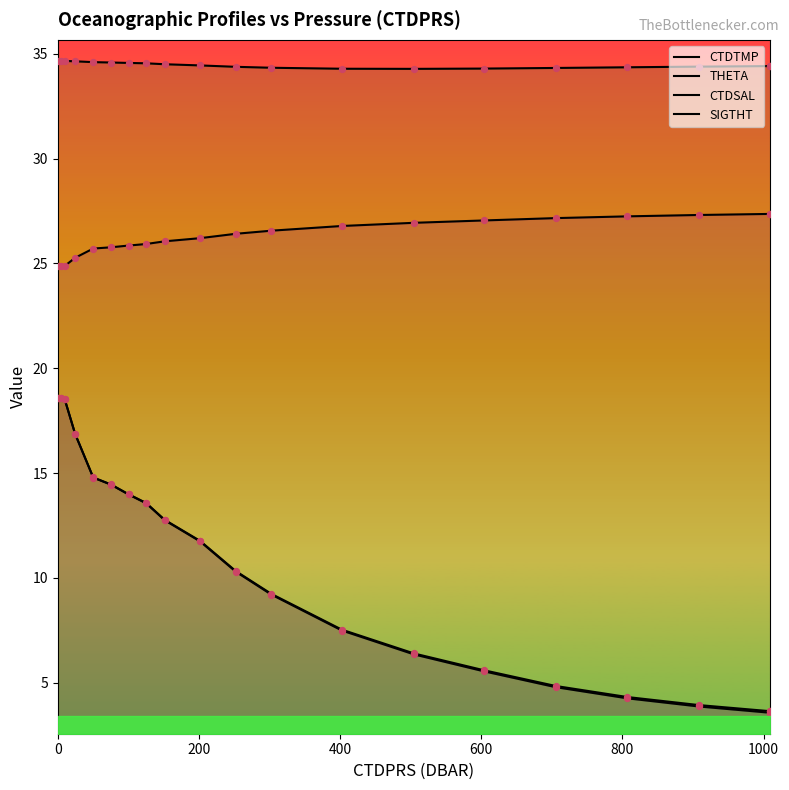

Which series contains the lowest Y value?

THETA